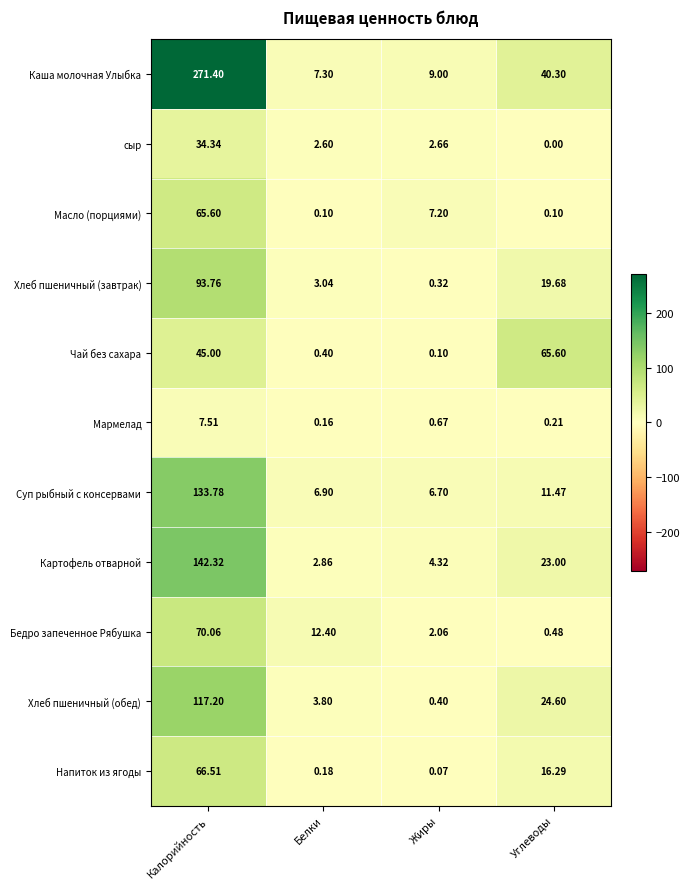

Which series has the widest spread of values?

Каша молочная Улыбка